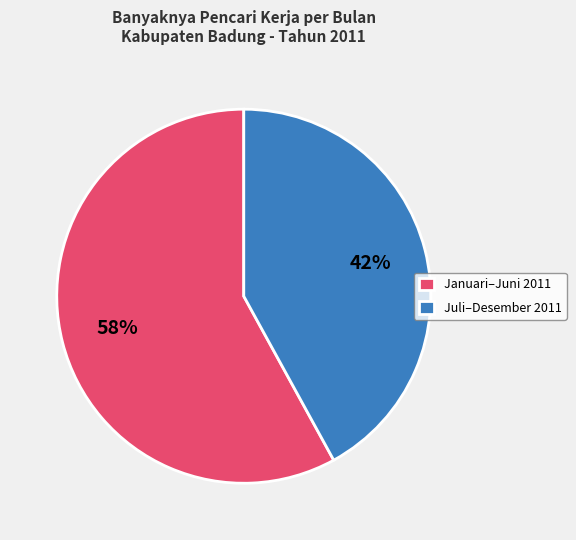

What is the majority slice?

Januari–Juni 2011